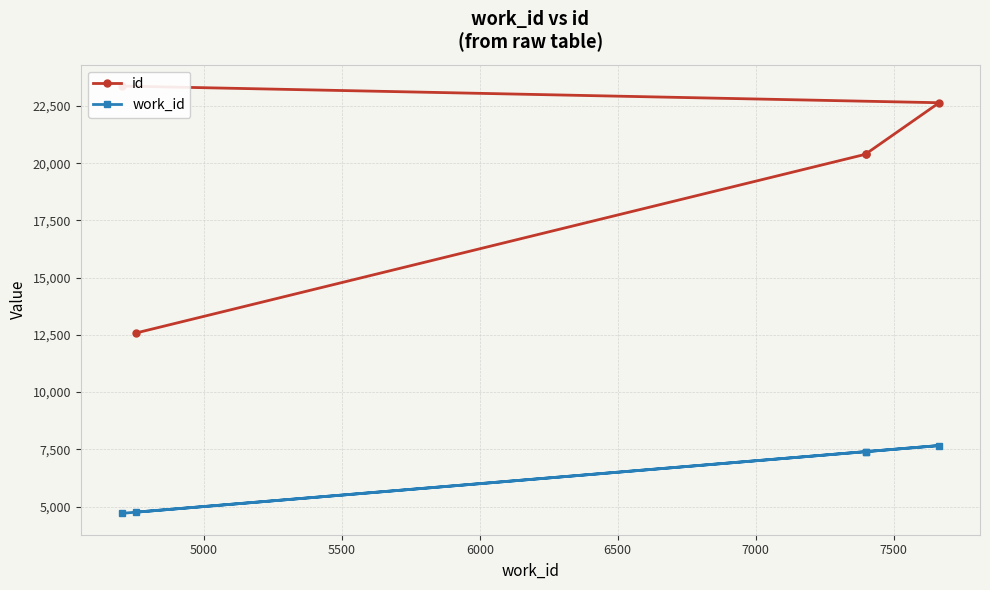

What is the highest value of the work_id series?

7665